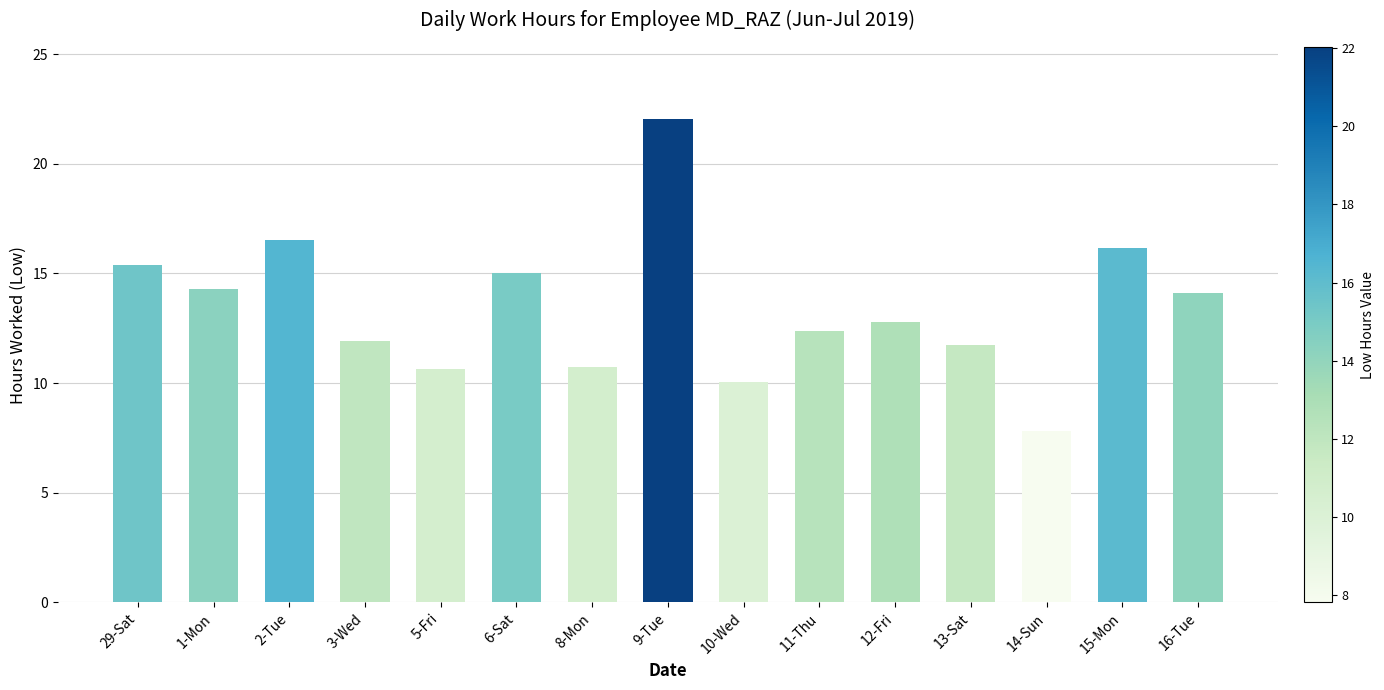

What is the label of the 15th bar from the left?

16-Tue